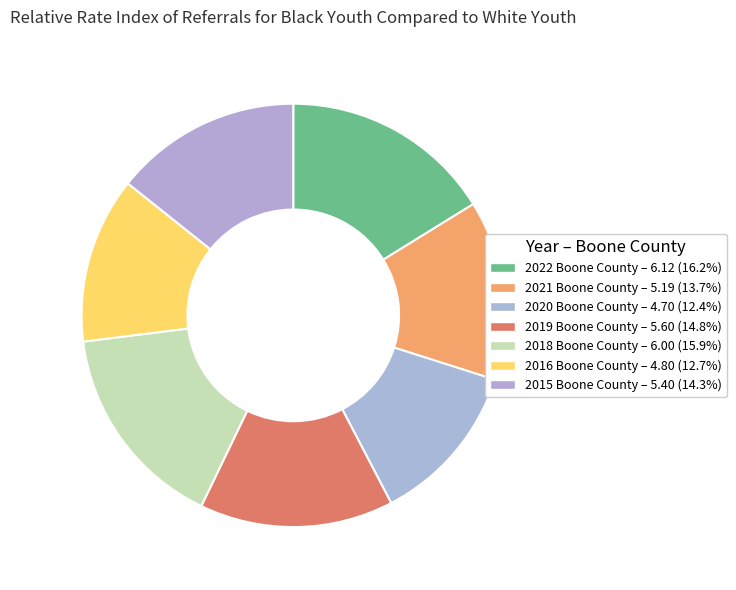

How many segments does this pie chart have?

7